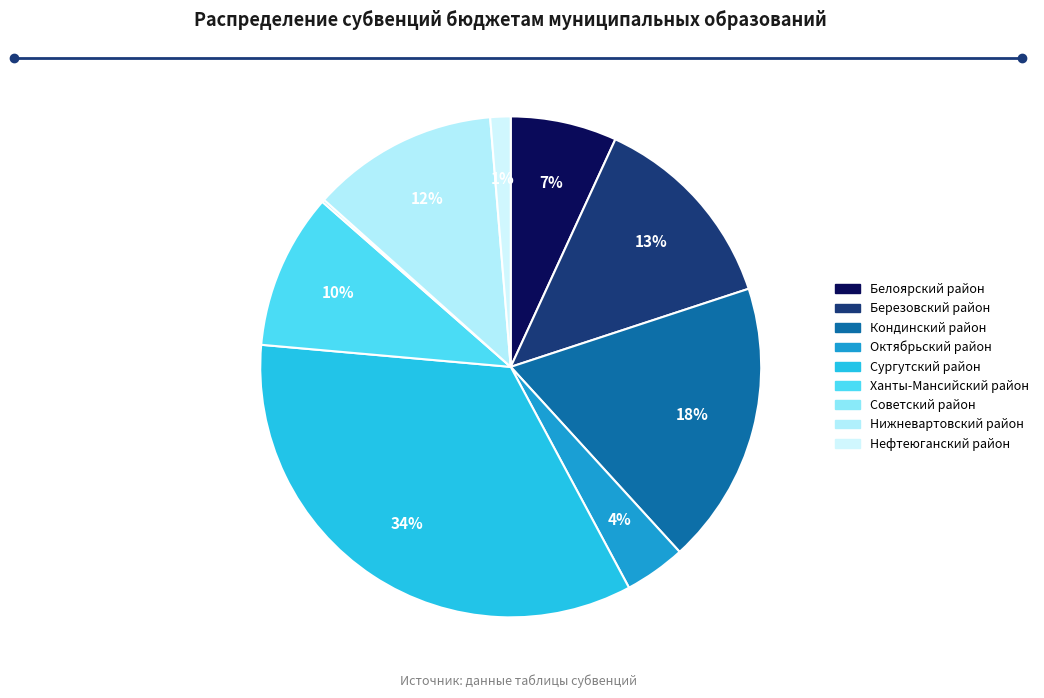

Rank the categories by value from lowest to highest.

Советский район, Нефтеюганский район, Октябрьский район, Белоярский район, Ханты-Мансийский район, Нижневартовский район, Березовский район, Кондинский район, Сургутский район